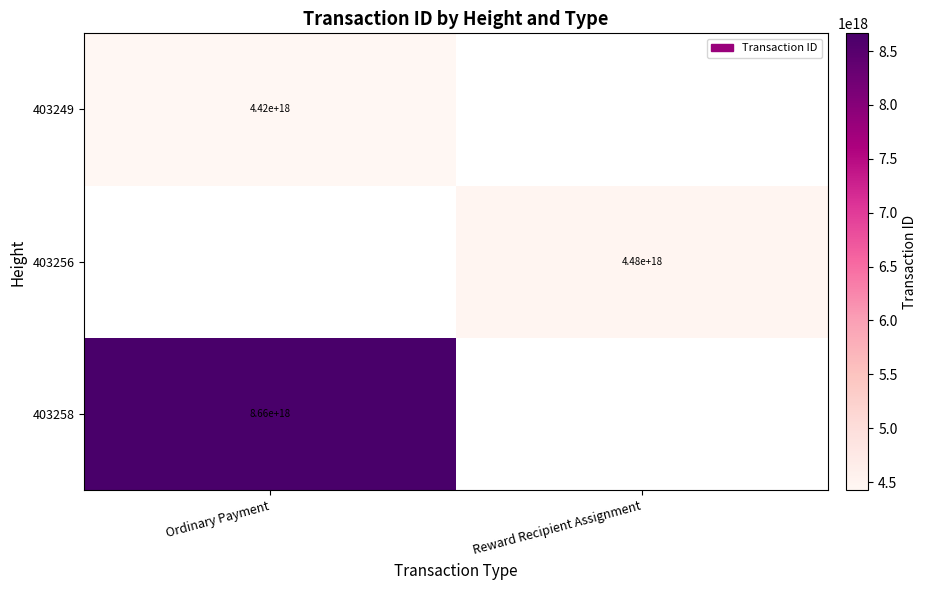

List the series in order of their peak value, lowest first.

403258, 403256, 403249